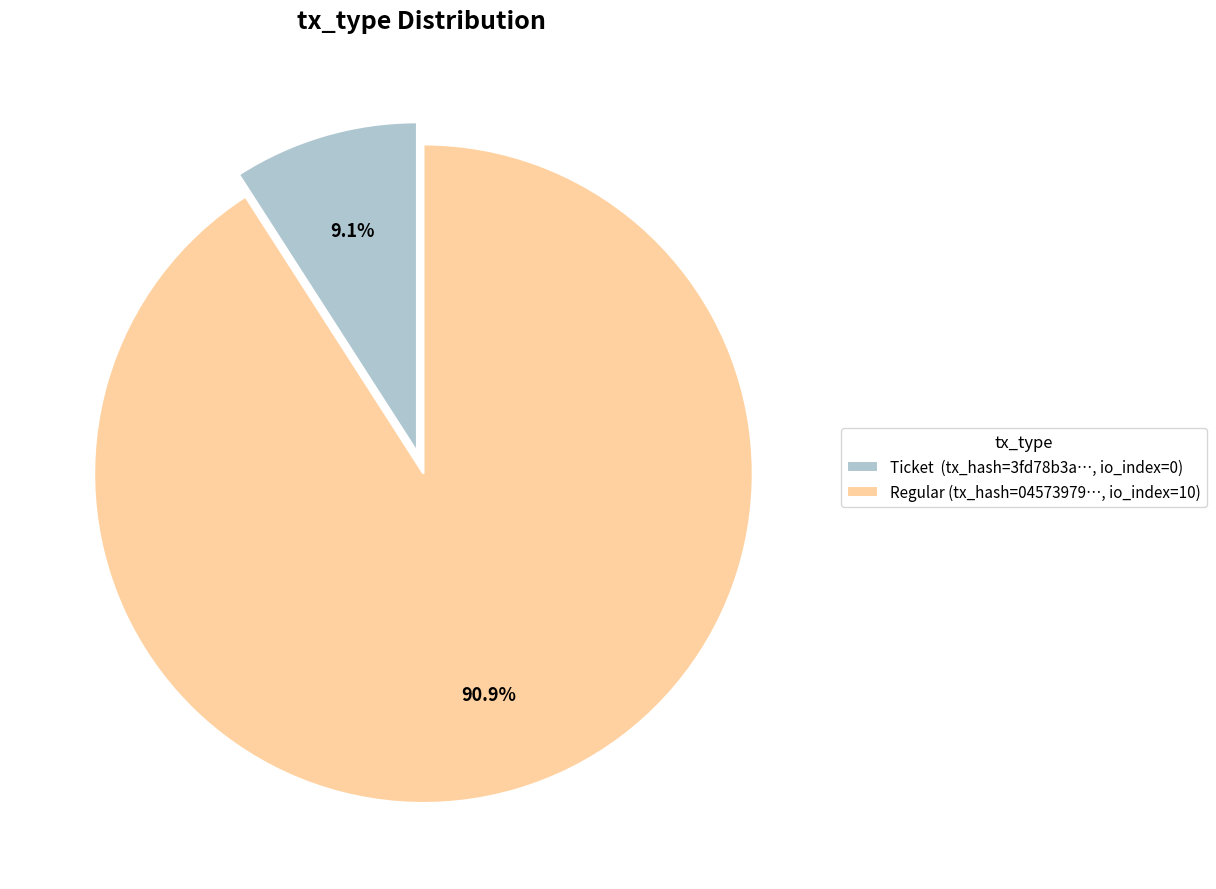

Count the number of slices in the pie.

2